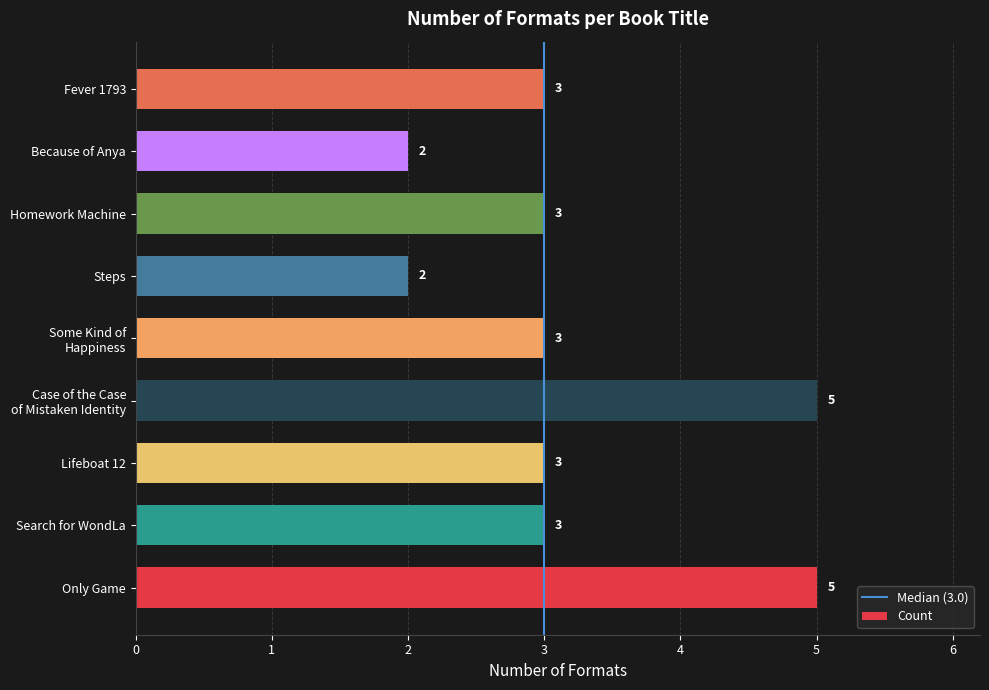

The chart shows a value of 3 at Some Kind of
Happiness. True or false?

True